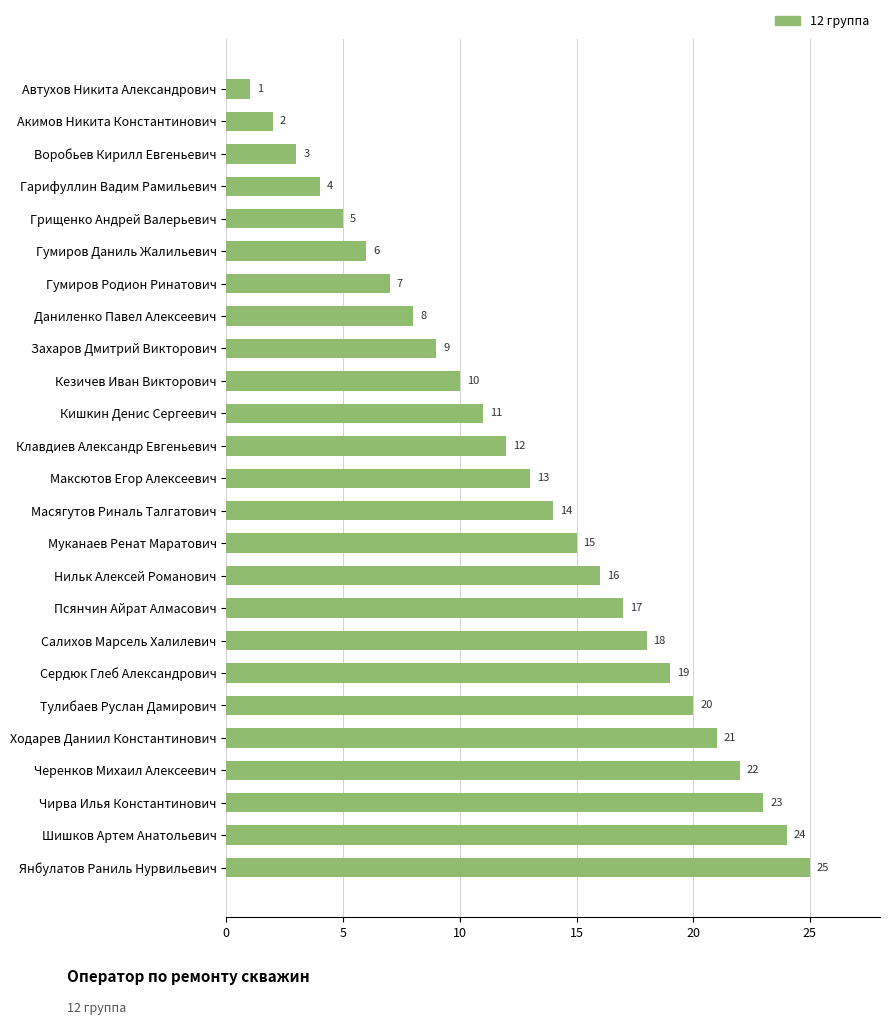

What is the sum of all values?

325